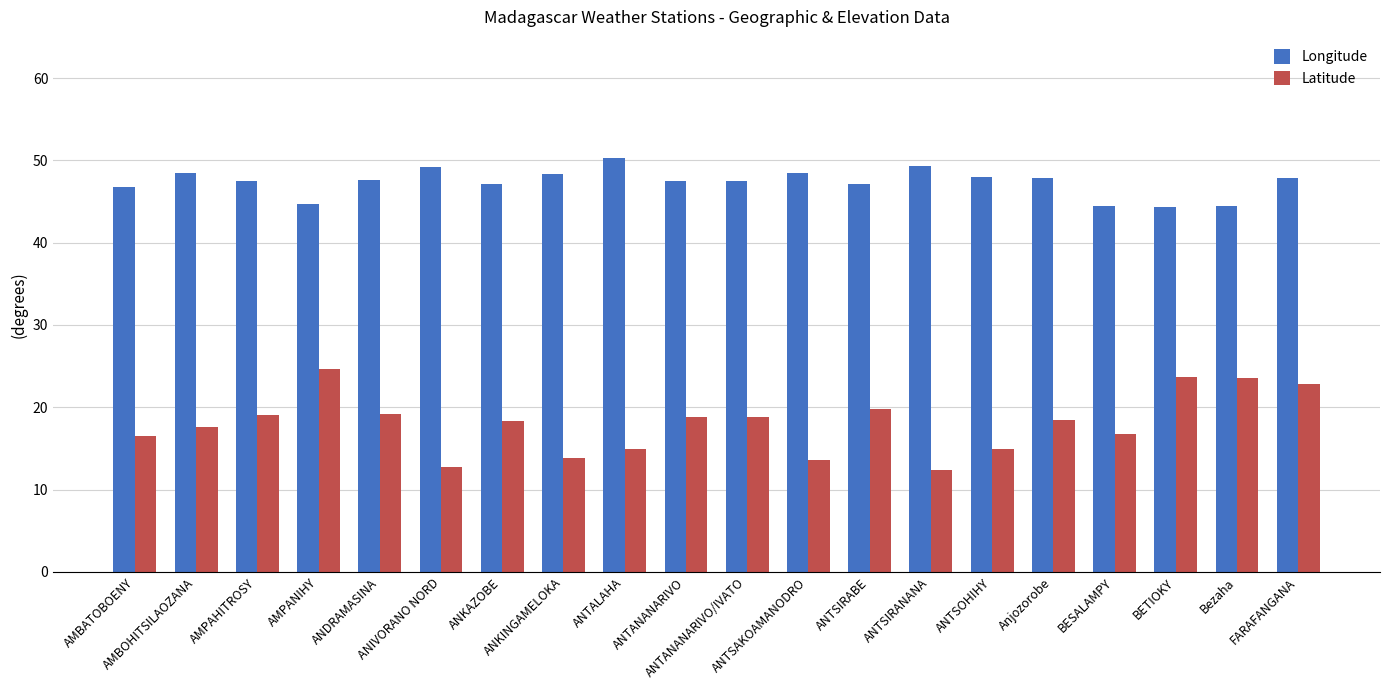

At how many categories does at least one series exceed 29?

20